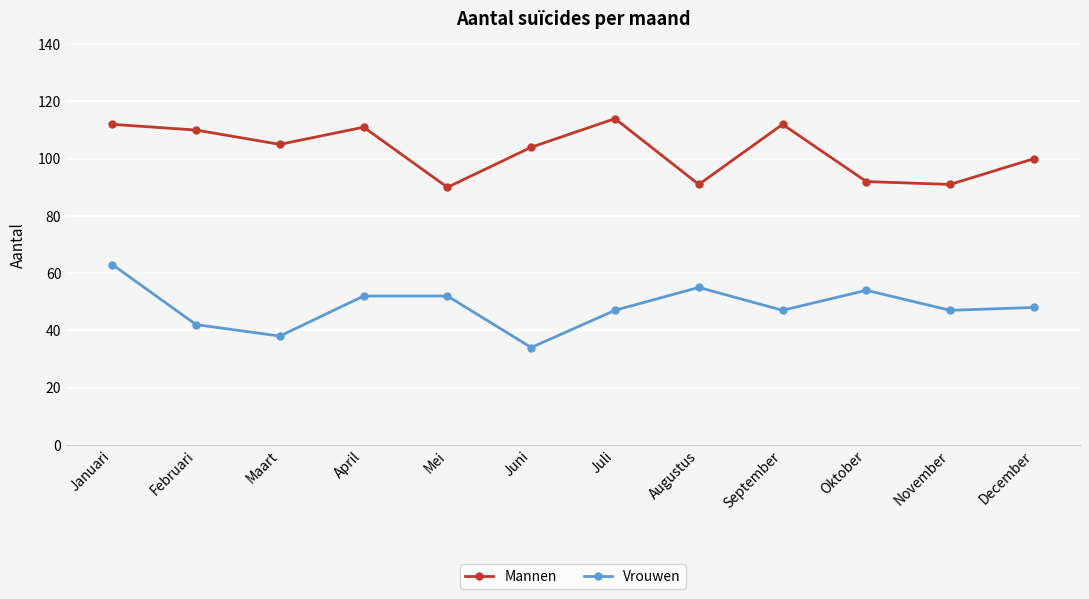

True or false: Mannen and Vrouwen intersect in this chart.

False